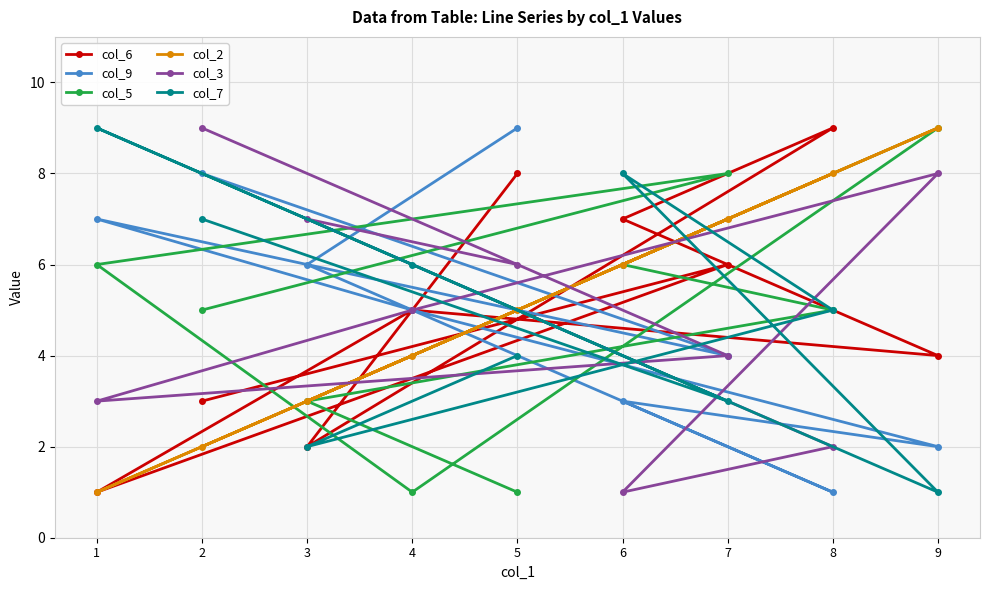

What is the difference between the highest and lowest values at 7?

5